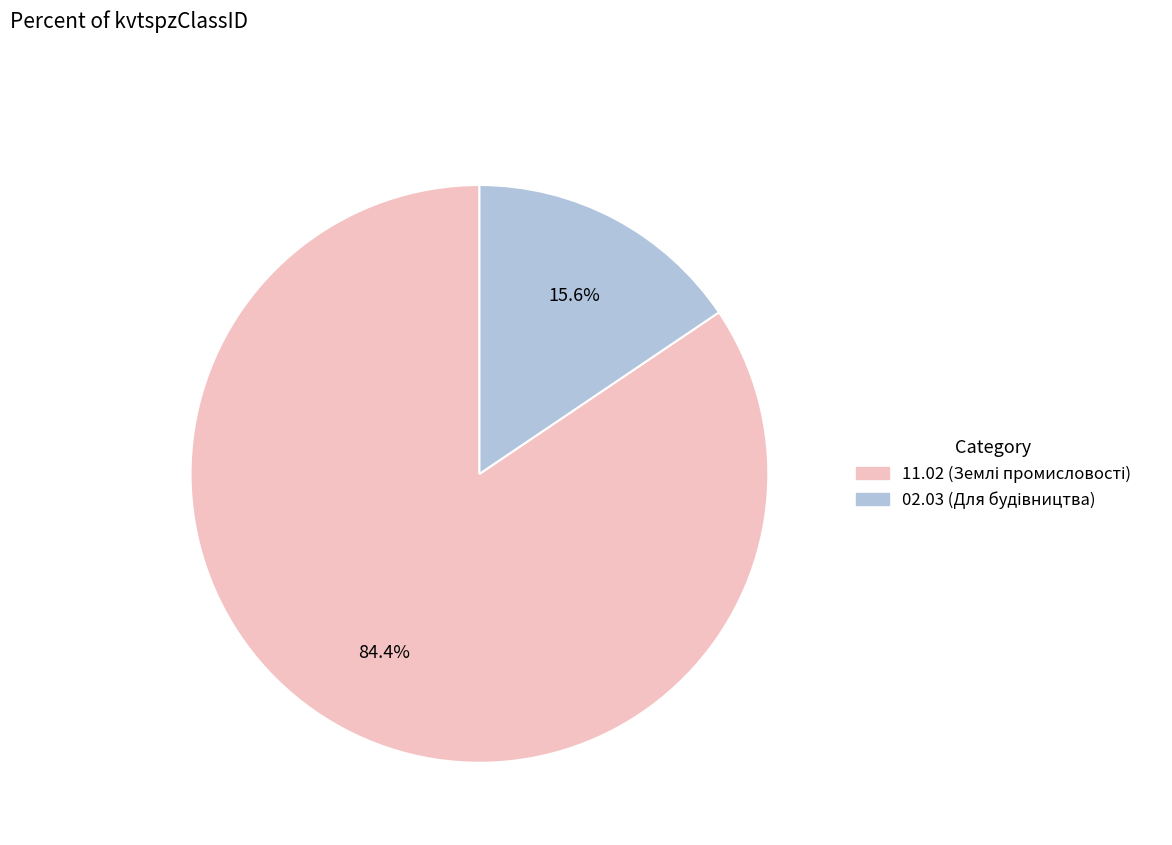

Does any single category account for the majority?

Yes